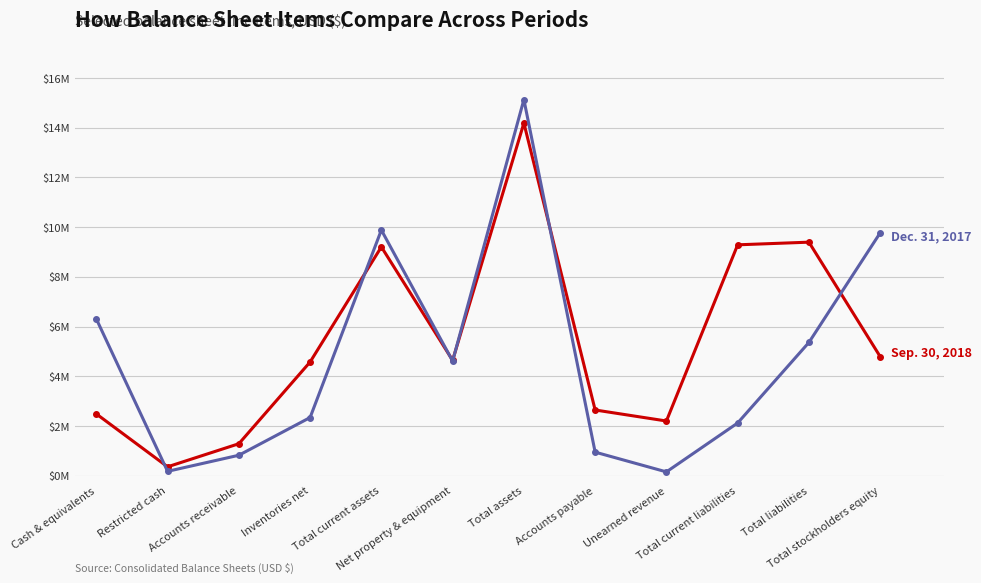

What is the greatest value displayed?

15.1